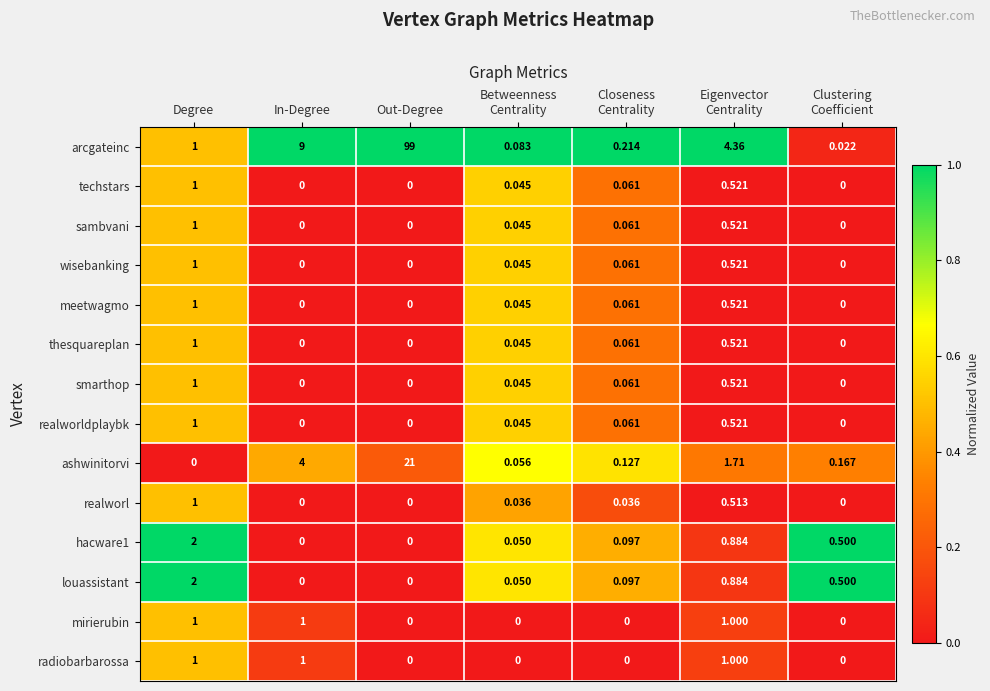

At which category is the sum across all series the highest?

Out-Degree